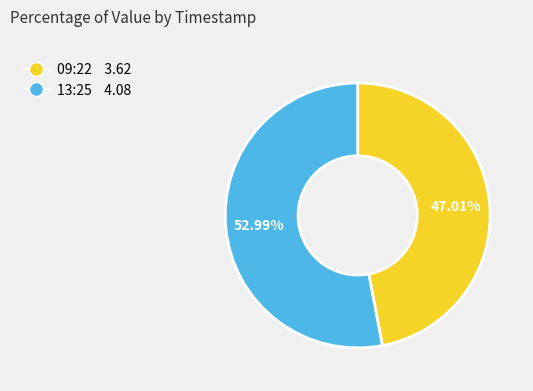

Is there any slice that represents more than half of the pie?

Yes